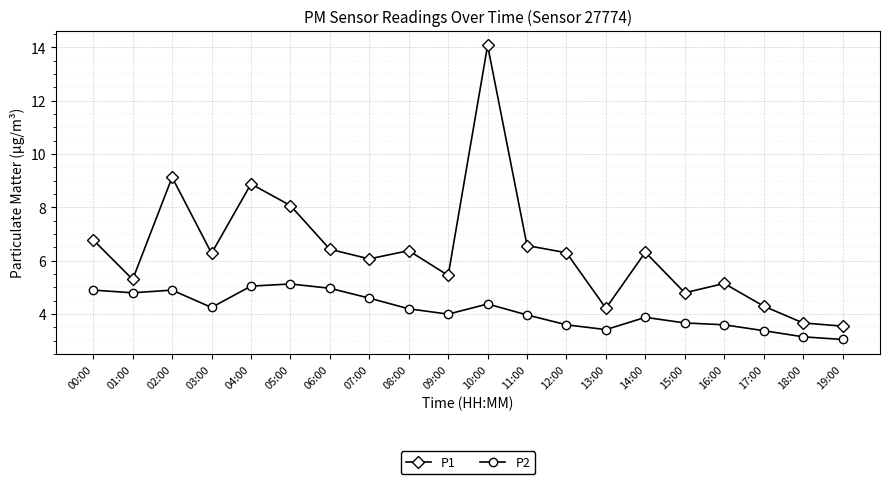

What is the sum of all P2 values?

82.9